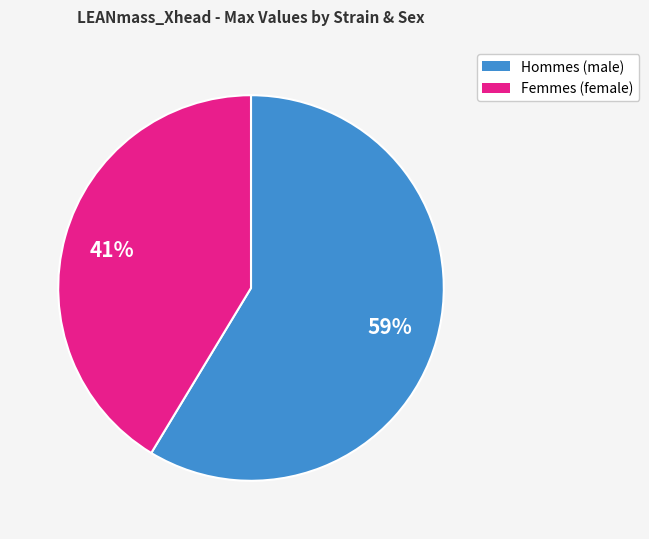

Is there a majority slice in this chart?

Yes